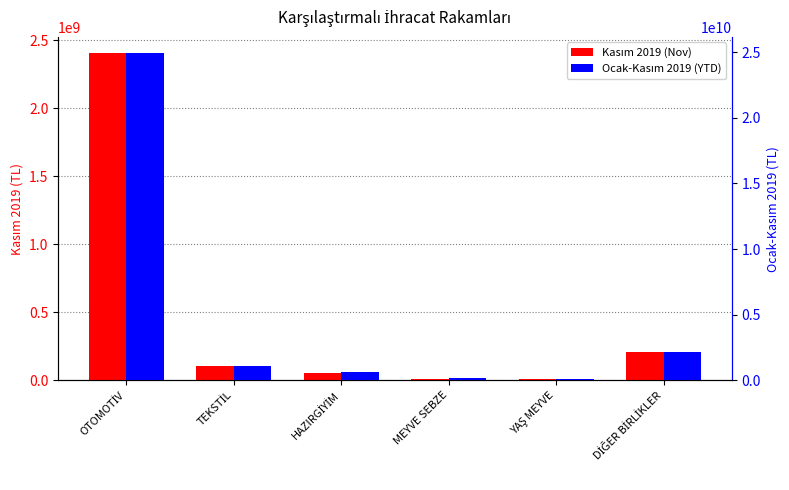

Rank the categories by Kasım 2019 (Nov) value from highest to lowest.

OTOMOTİV, DİĞER BİRLİKLER, TEKSTİL, HAZIRGİYİM, MEYVE SEBZE, YAŞ MEYVE